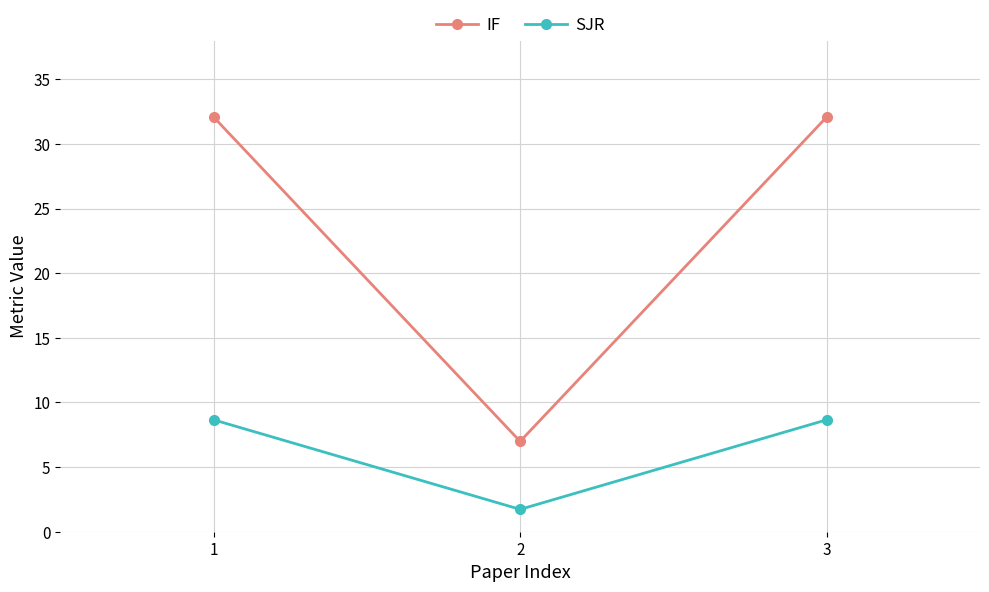

Where is IF nearest to the value 19?

2